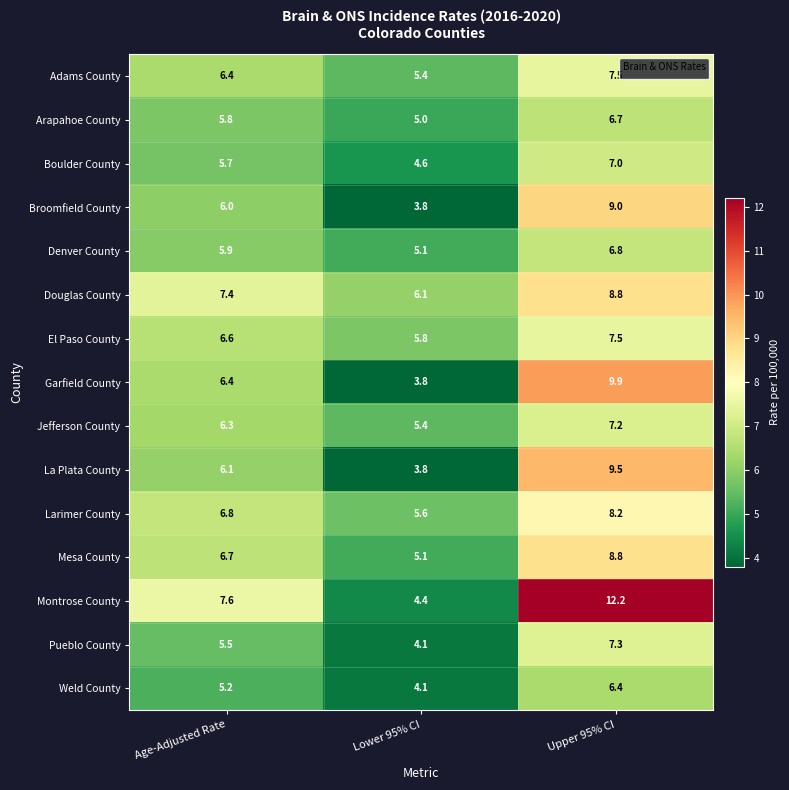

The Douglas County series shows 7.4 at Age-Adjusted Rate. True or false?

True